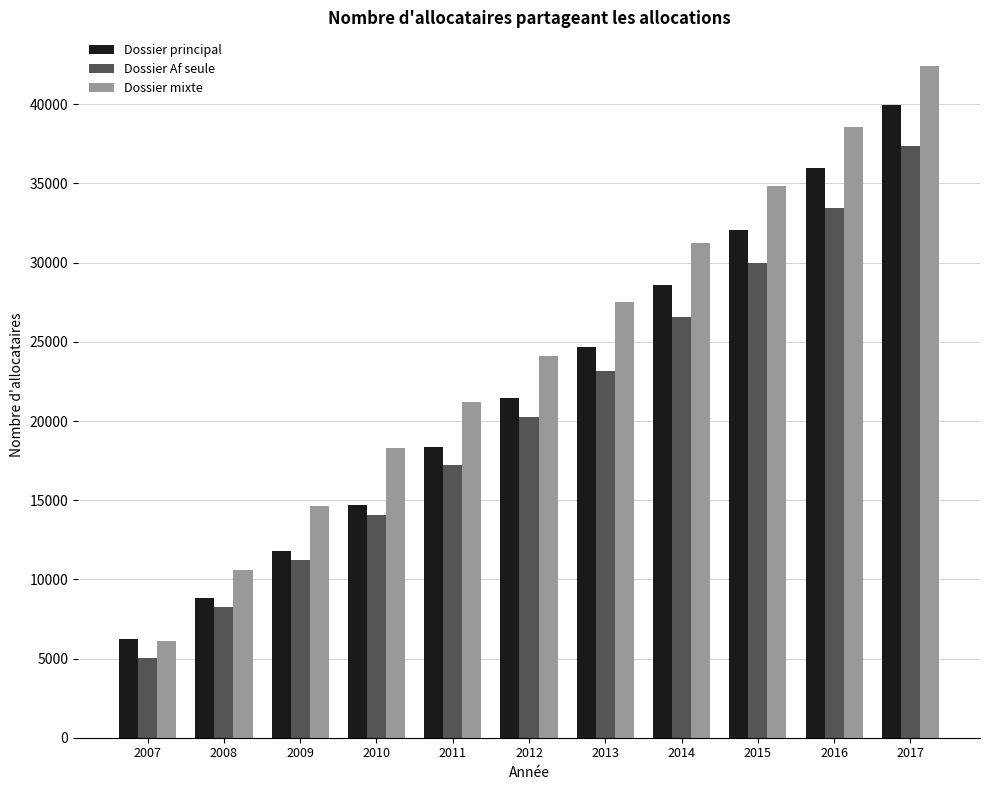

How many bars are there in total?

33